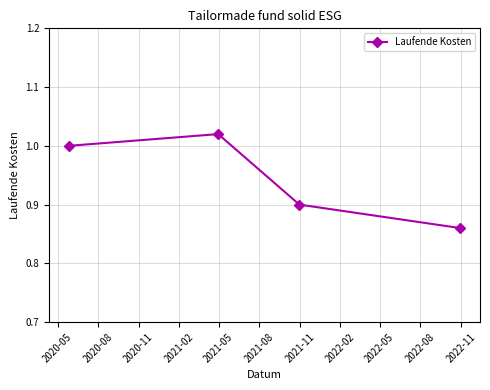

How many points are higher than both their immediate neighbors (excluding endpoints)?

1